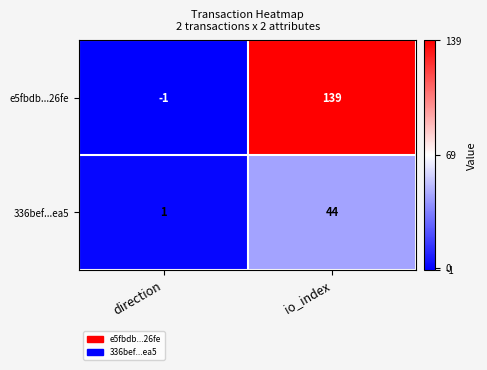

What is the minimum value shown in the chart?

-1